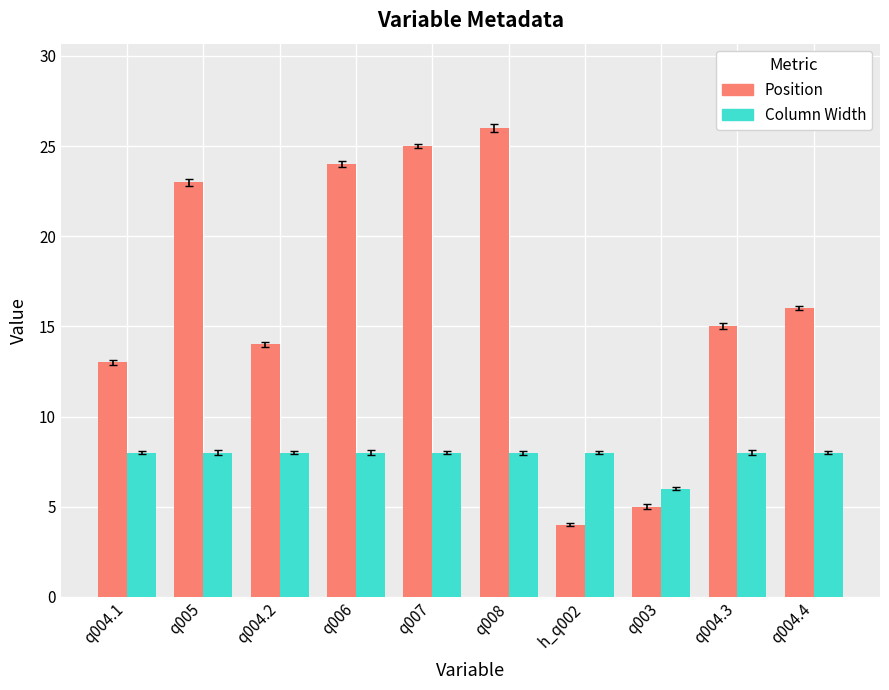

Between q004.1 and q004.3, which series saw the biggest shift?

Position